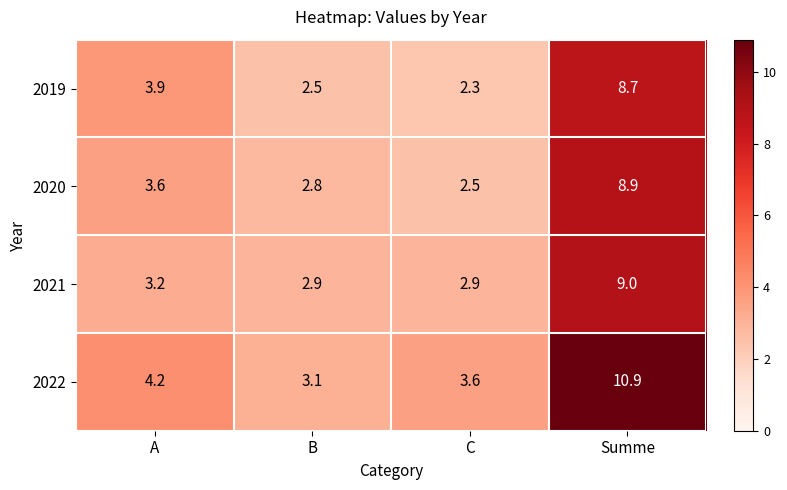

Is it true that 2022 equals 2.4 at A?

False